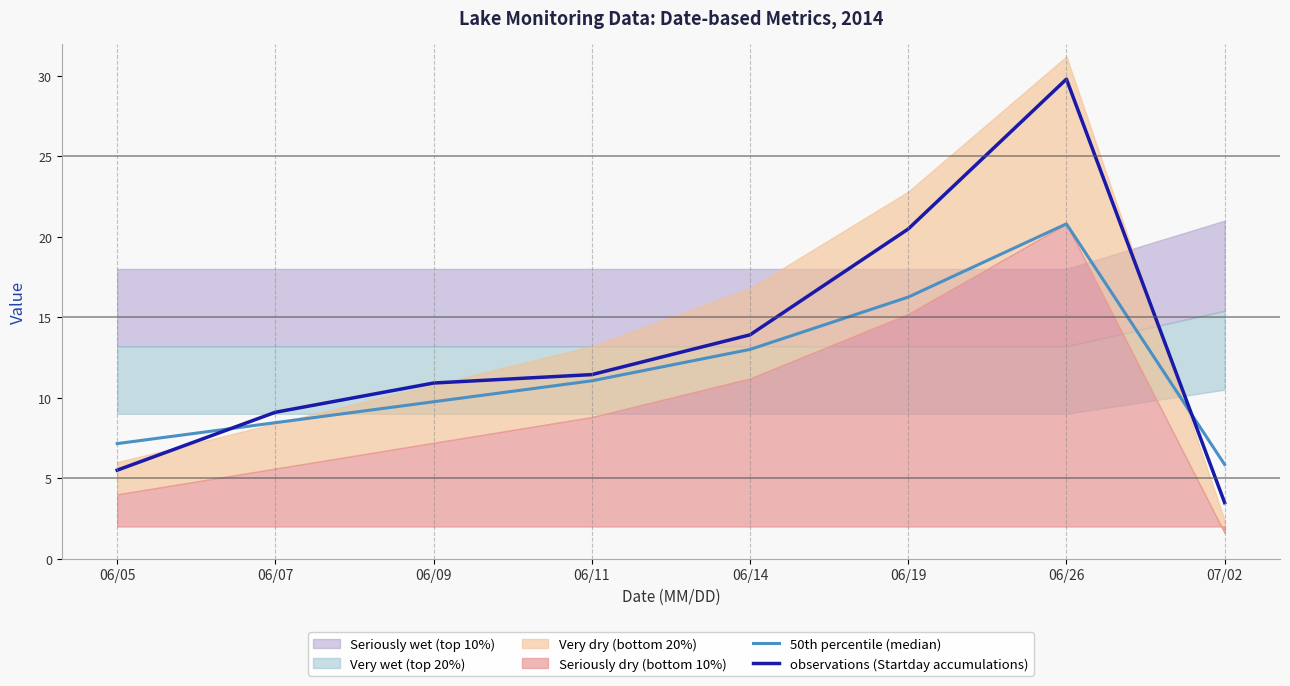

Reading left to right, extract all data points from this chart.

50th percentile (median): 7.2	8.5	9.8	11.1	13.0	16.2	20.8	5.9
observations (Startday accumulations): 5.5	9.1	10.9	11.4	13.9	20.5	29.8	3.5